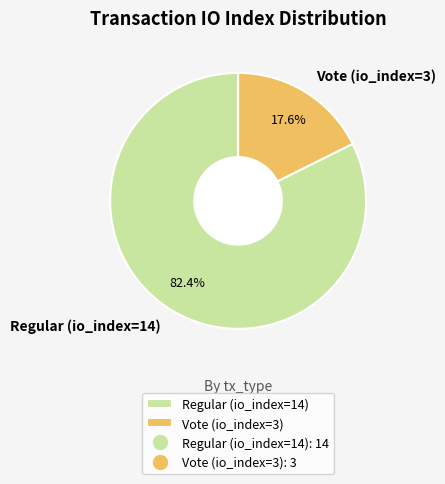

Which slice is the largest?

Regular (io_index=14)